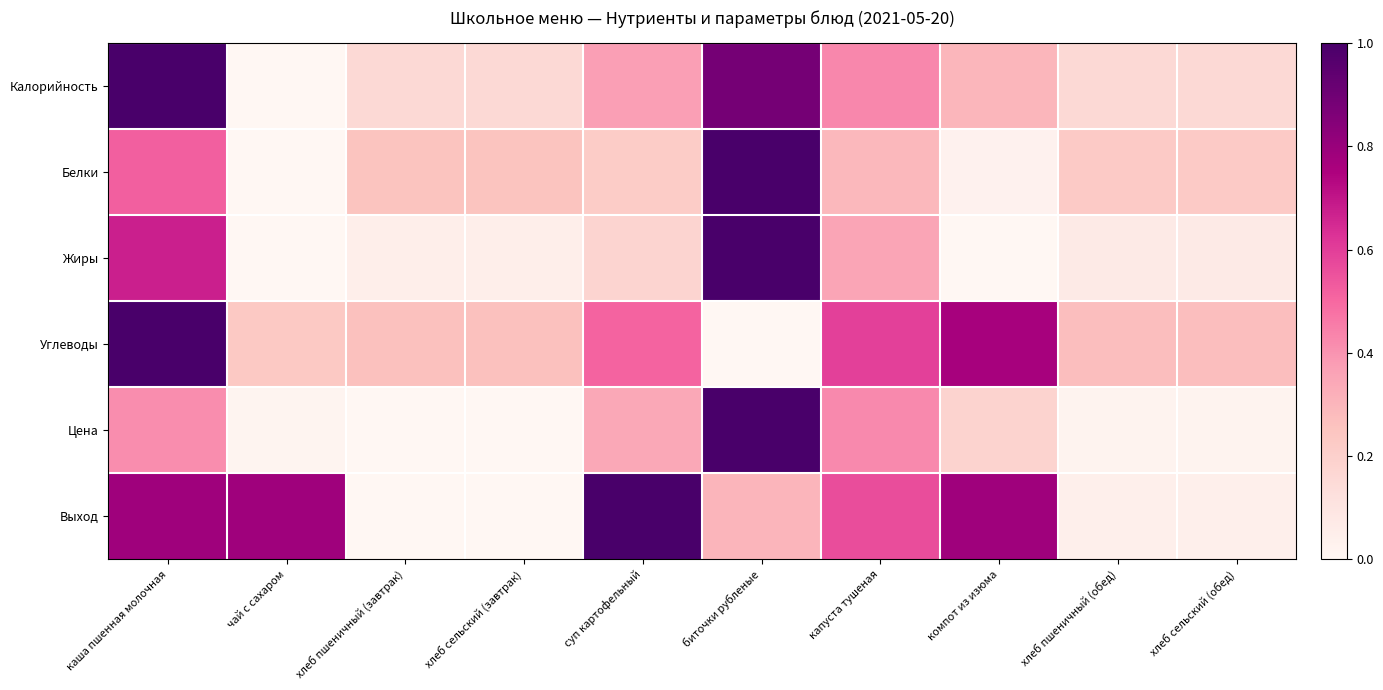

What is the total value across all series at чай с сахаром?

1.0